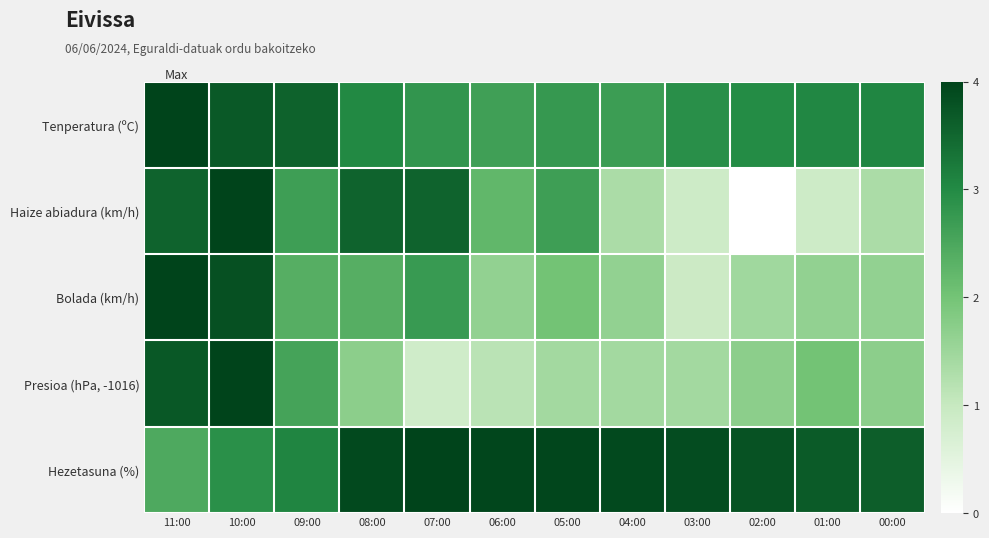

How many categories are shown in the chart?

12